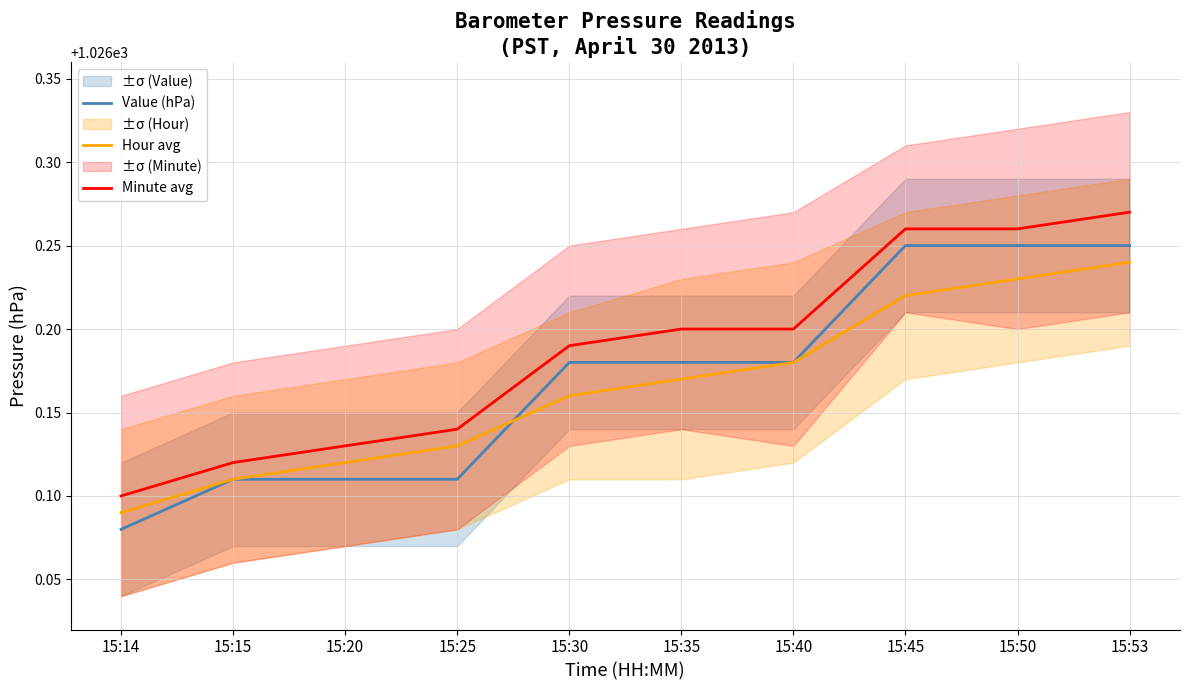

True or false: Hour avg has more than 0 points higher than both neighbors.

False